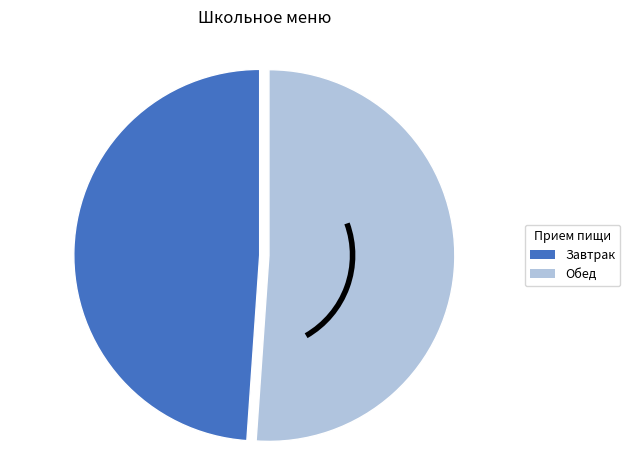

Approximately how many times larger is the value at Завтрак compared to Обед?

1.0